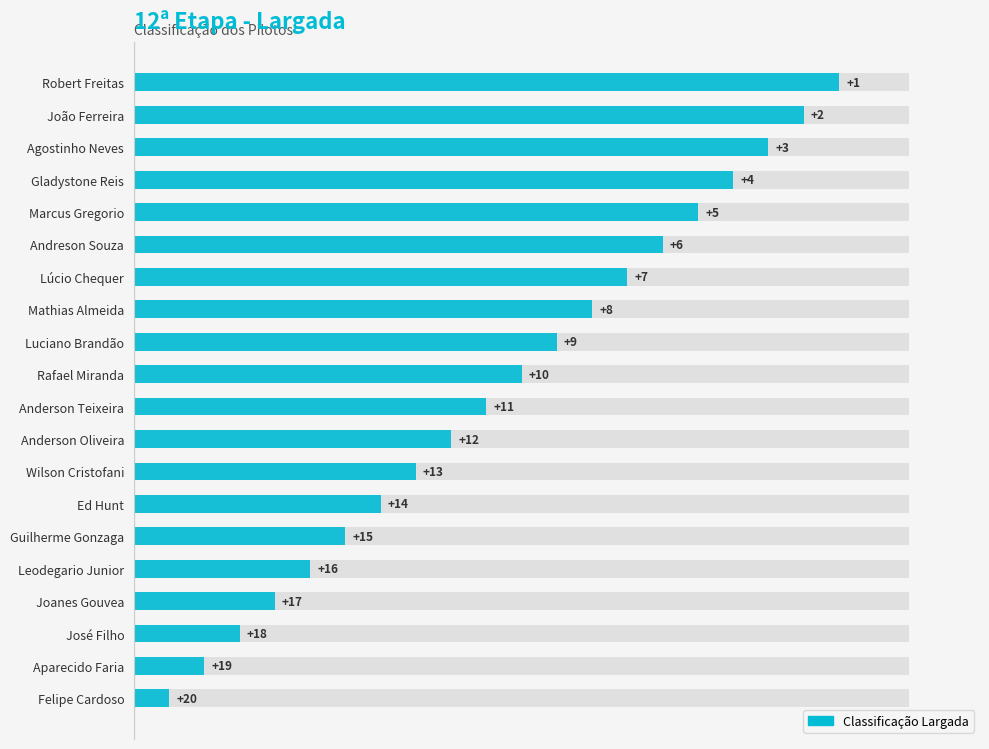

True or false: the data shows 5 at 7.

False